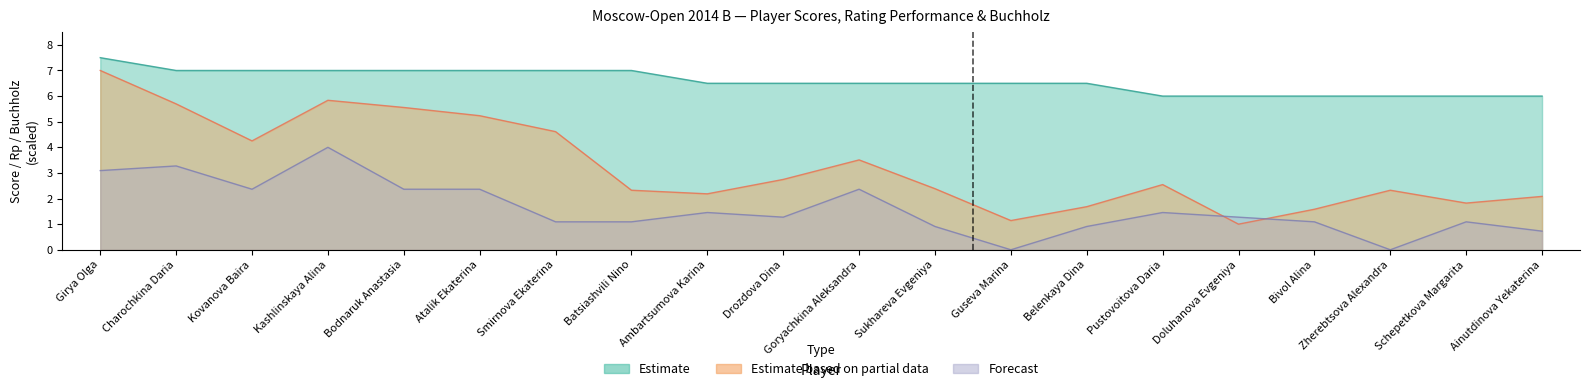

At which category is the sum across all series the highest?

Girya Olga